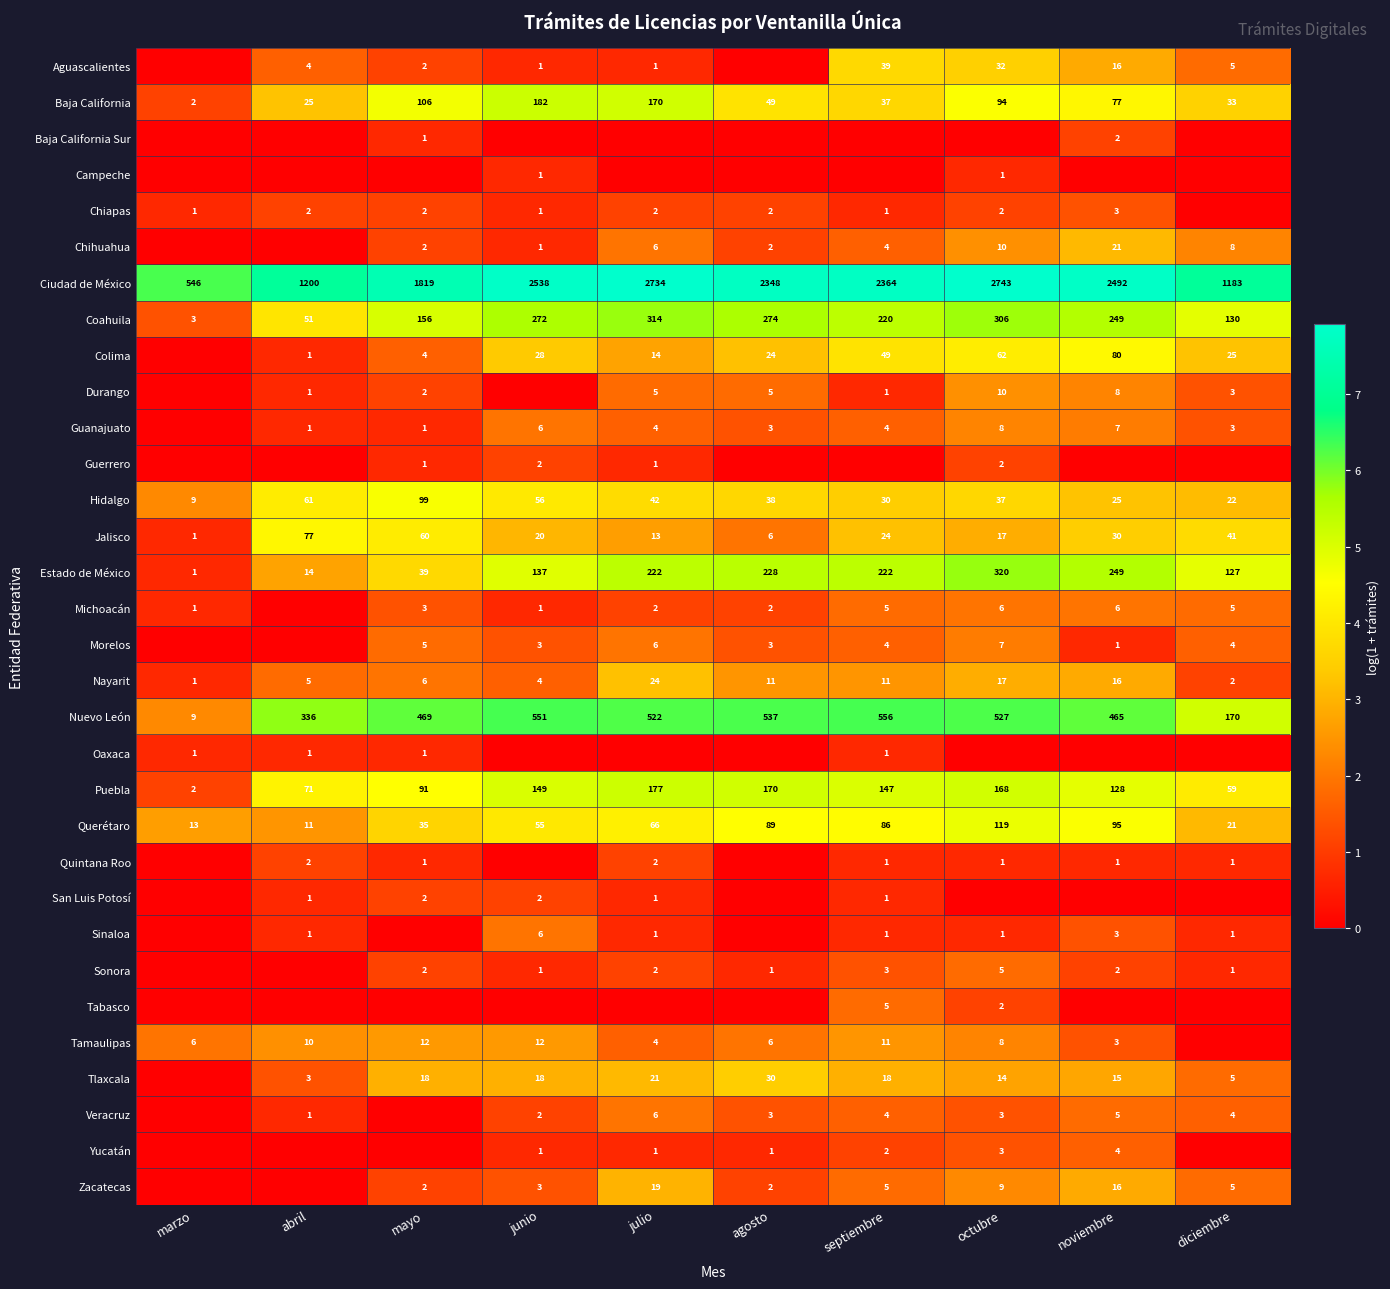

What is the spread (max minus min) of values at agosto?

7.8